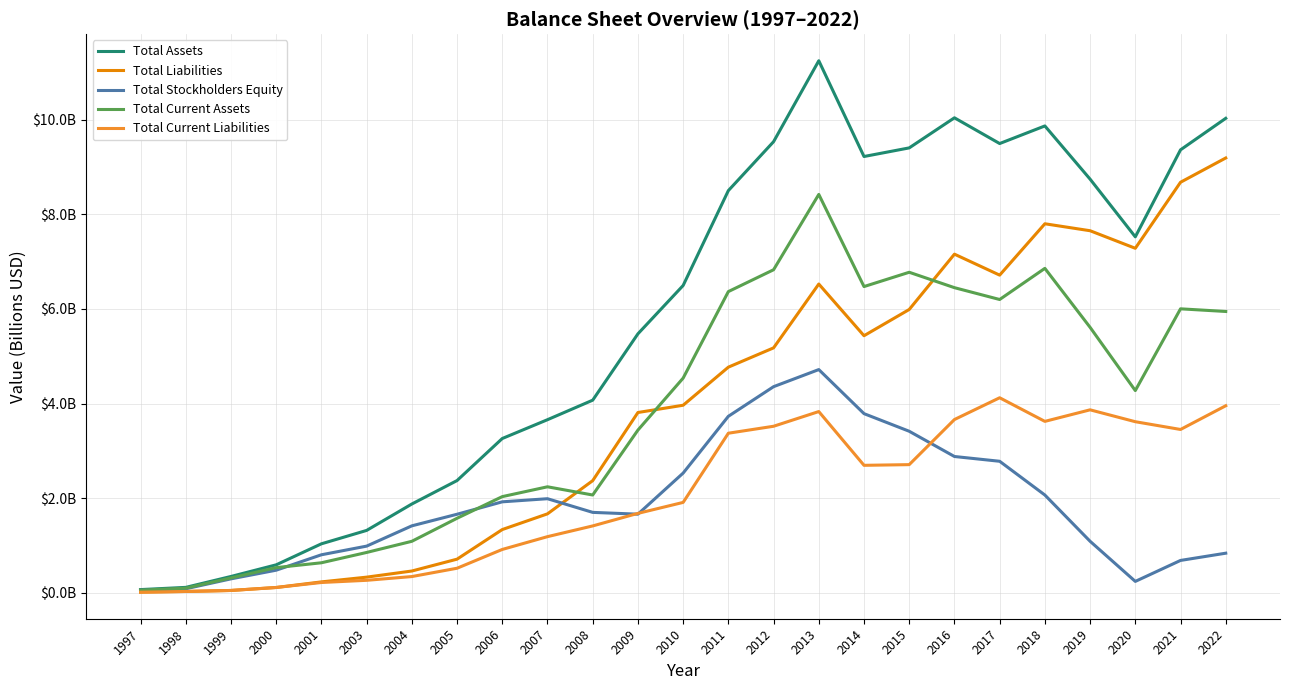

In Total Current Assets, how many points are higher than both neighbors (excluding endpoints)?

5